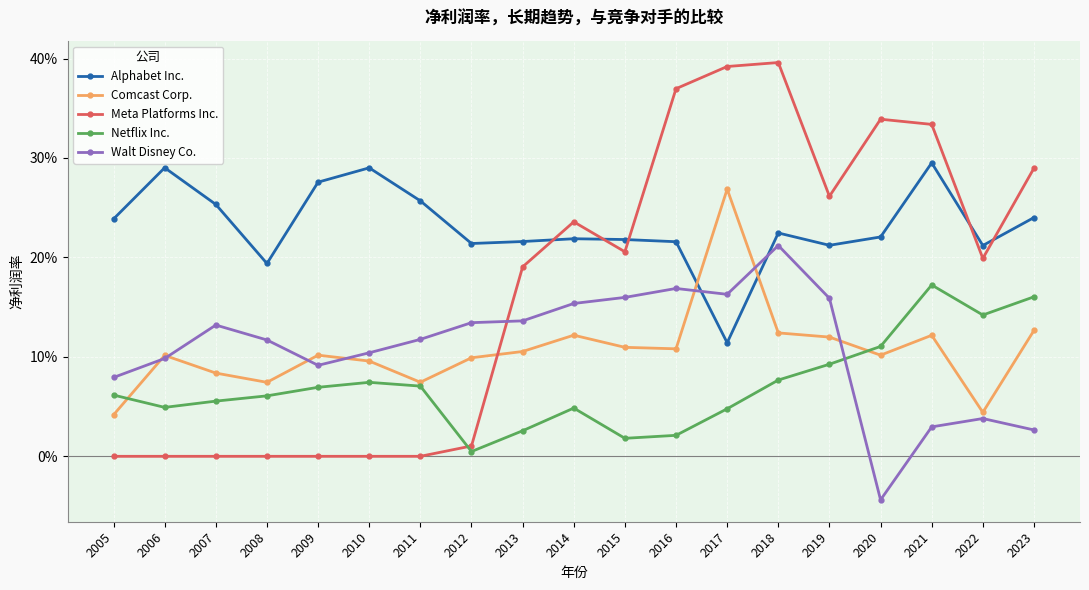

What are all the series names shown in the legend?

Alphabet Inc., Comcast Corp., Meta Platforms Inc., Netflix Inc., Walt Disney Co.